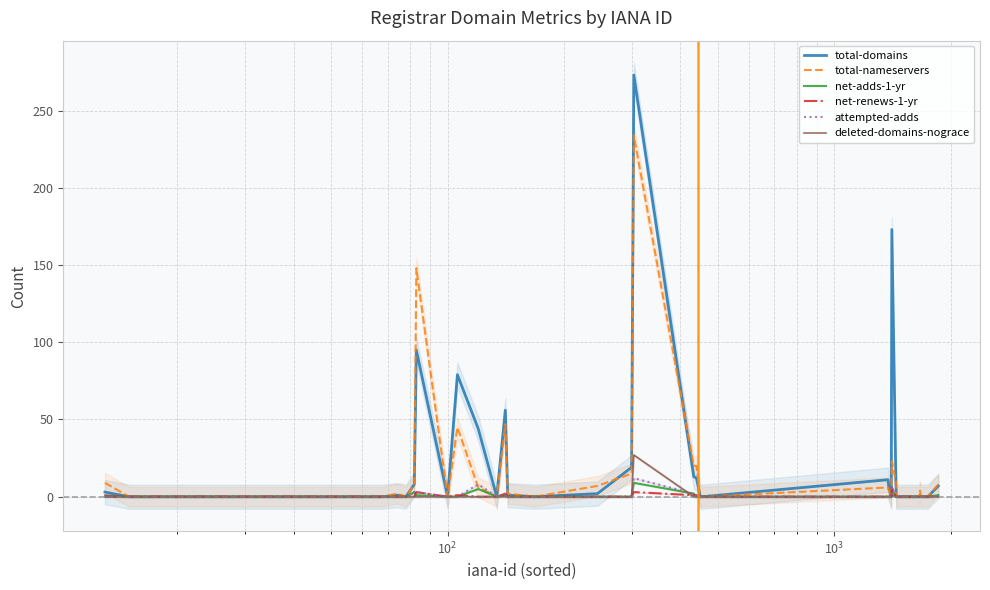

Is the value of total-domains at 32 greater than the value of total-nameservers at 18?

No